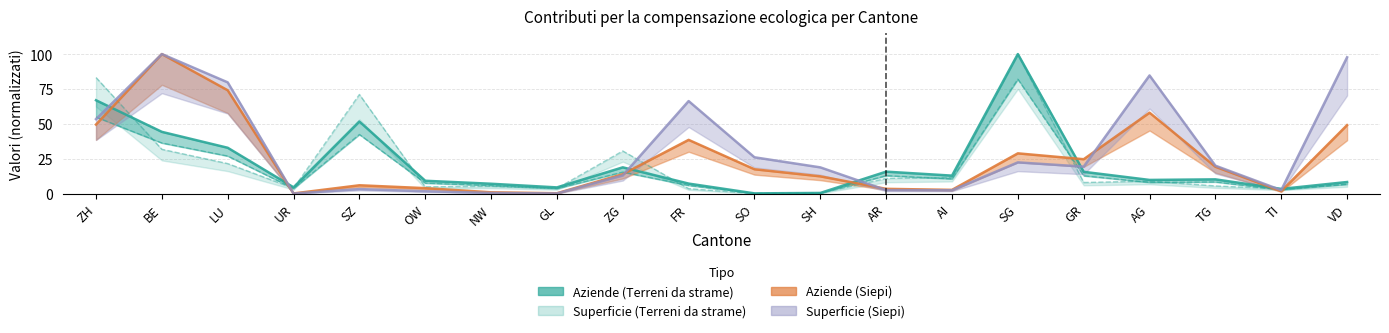

How many series are shown in this chart?

4